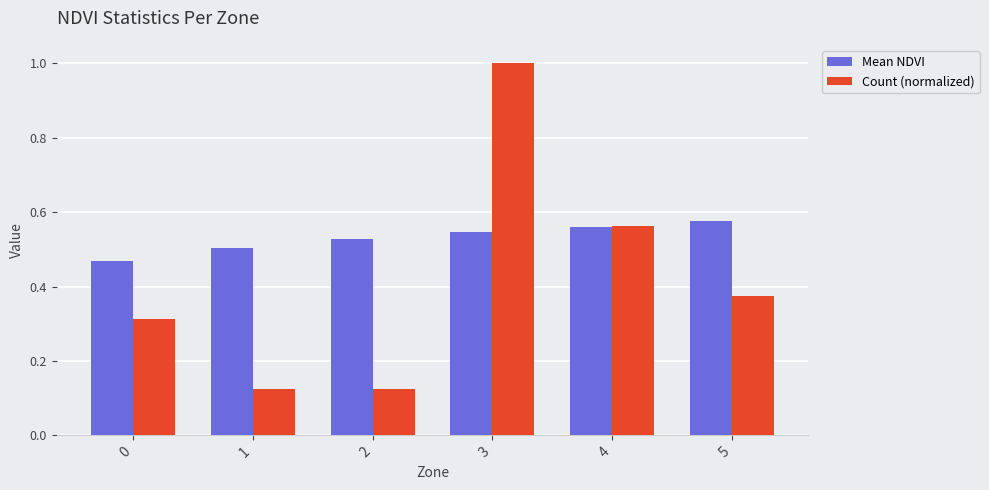

Which label corresponds to the largest value in the chart?

3